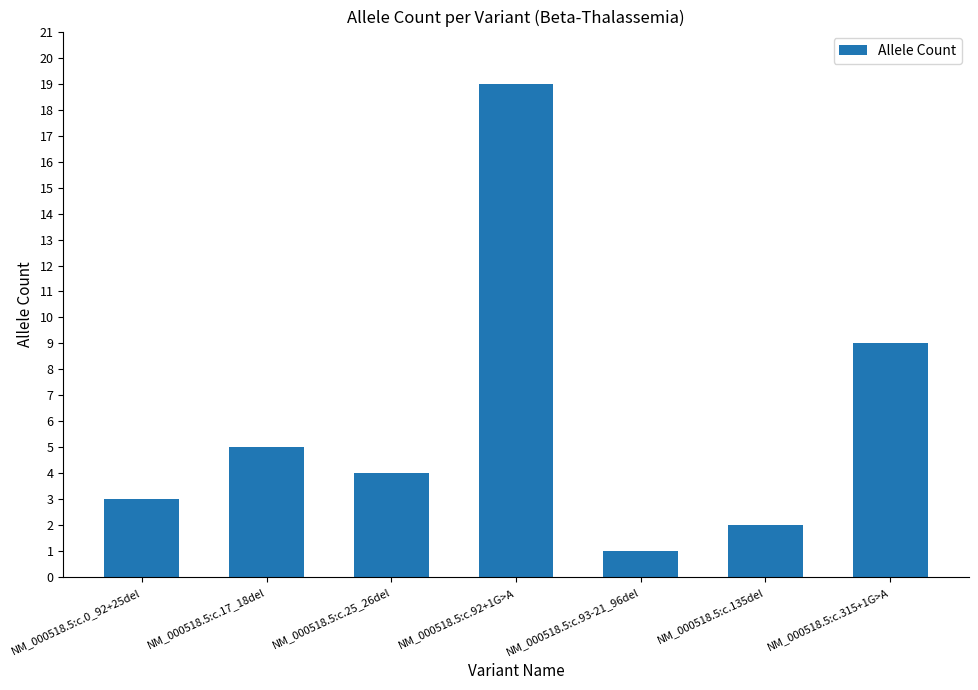

True or false: the data shows 9 at NM_000518.5:c.92+1G>A.

False